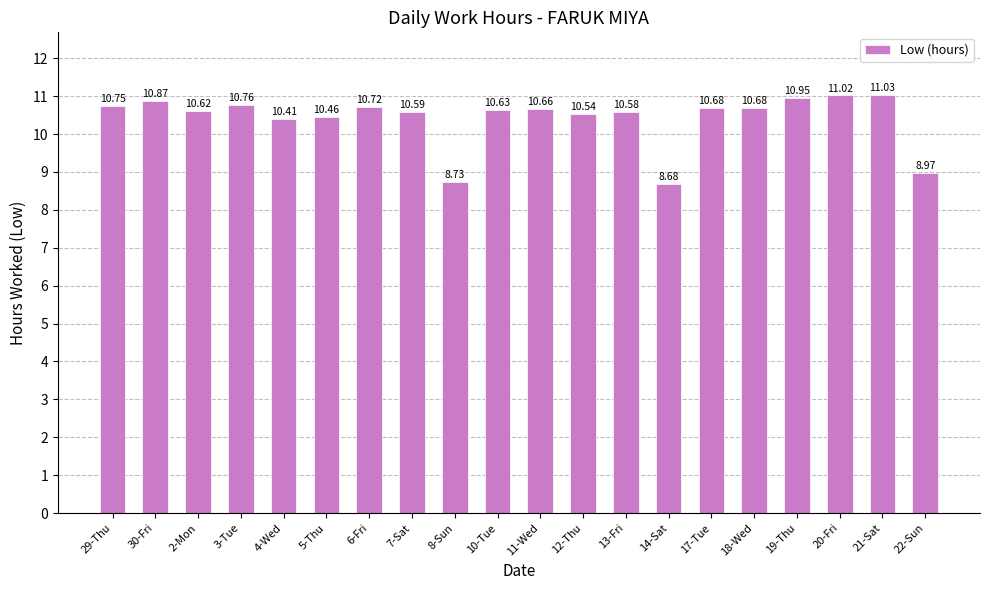

What is the change in value from 6-Fri to 10-Tue?

-0.1